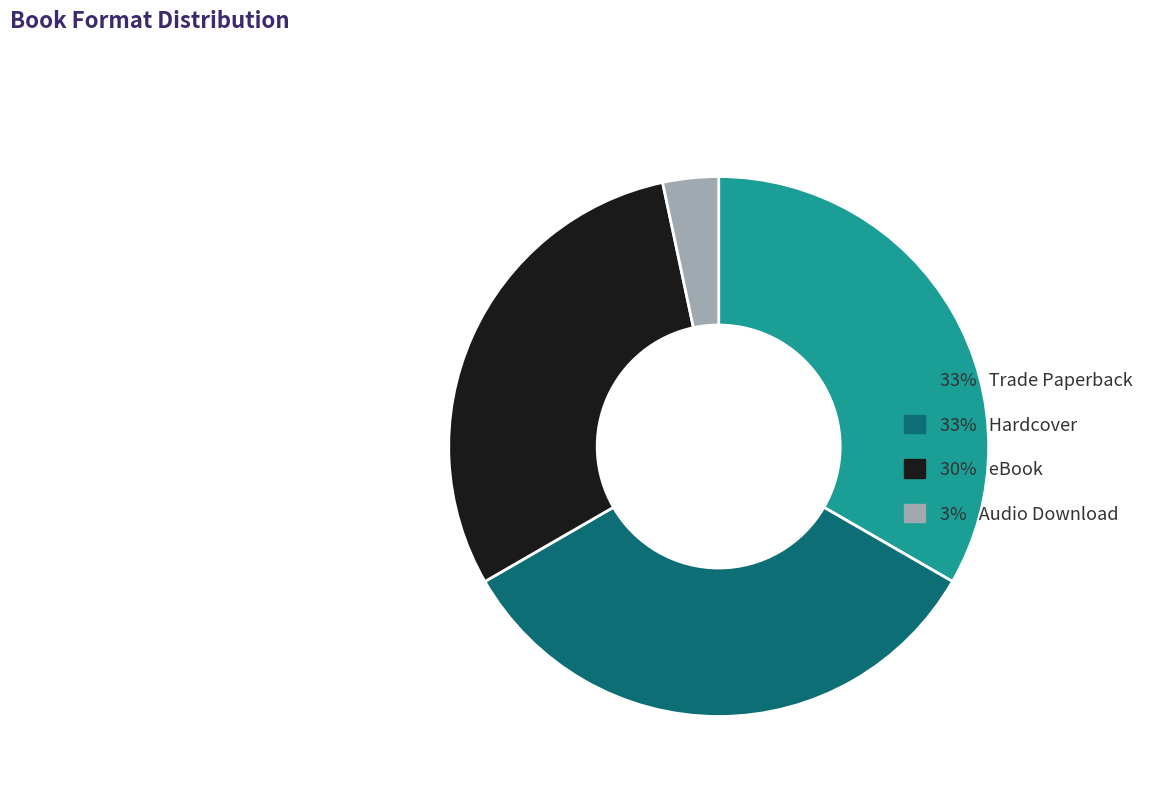

Does any single category account for the majority?

No